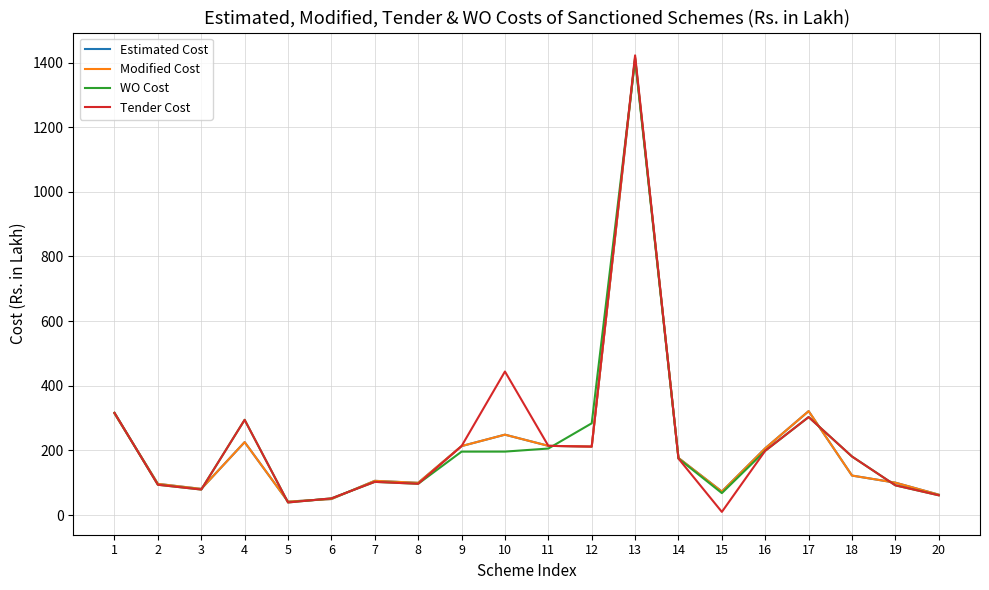

What is the difference between the second highest and minimum values in the Tender Cost series?

434.3